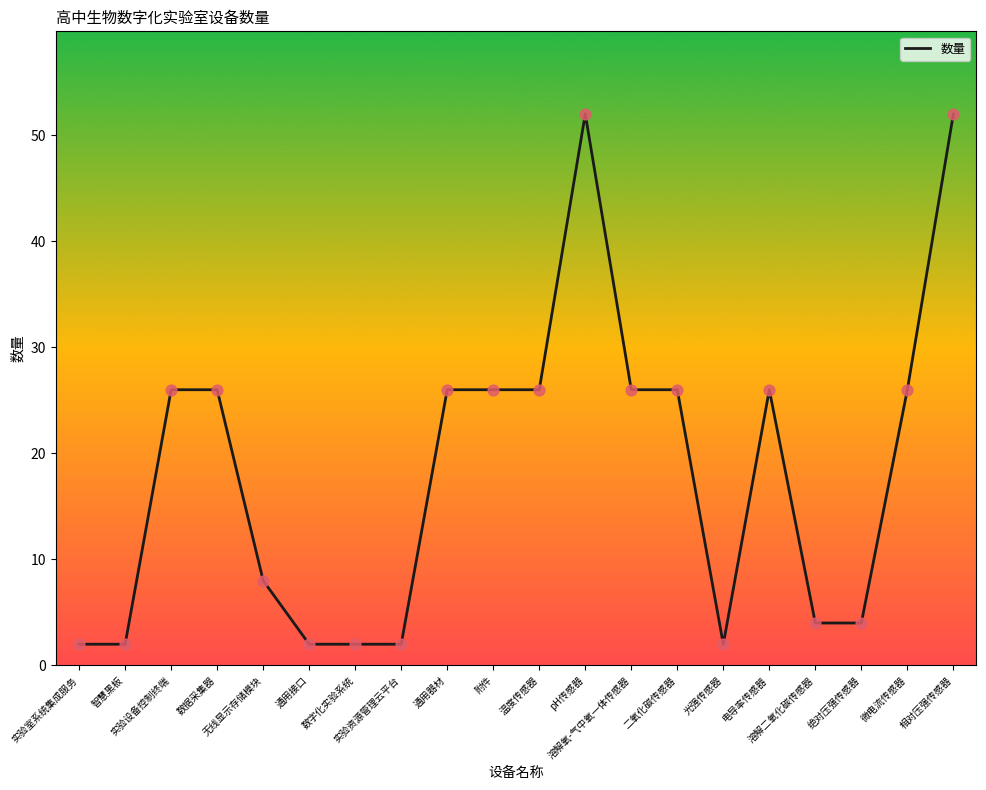

Between 绝对压强传感器 and 温度传感器, which is larger?

温度传感器